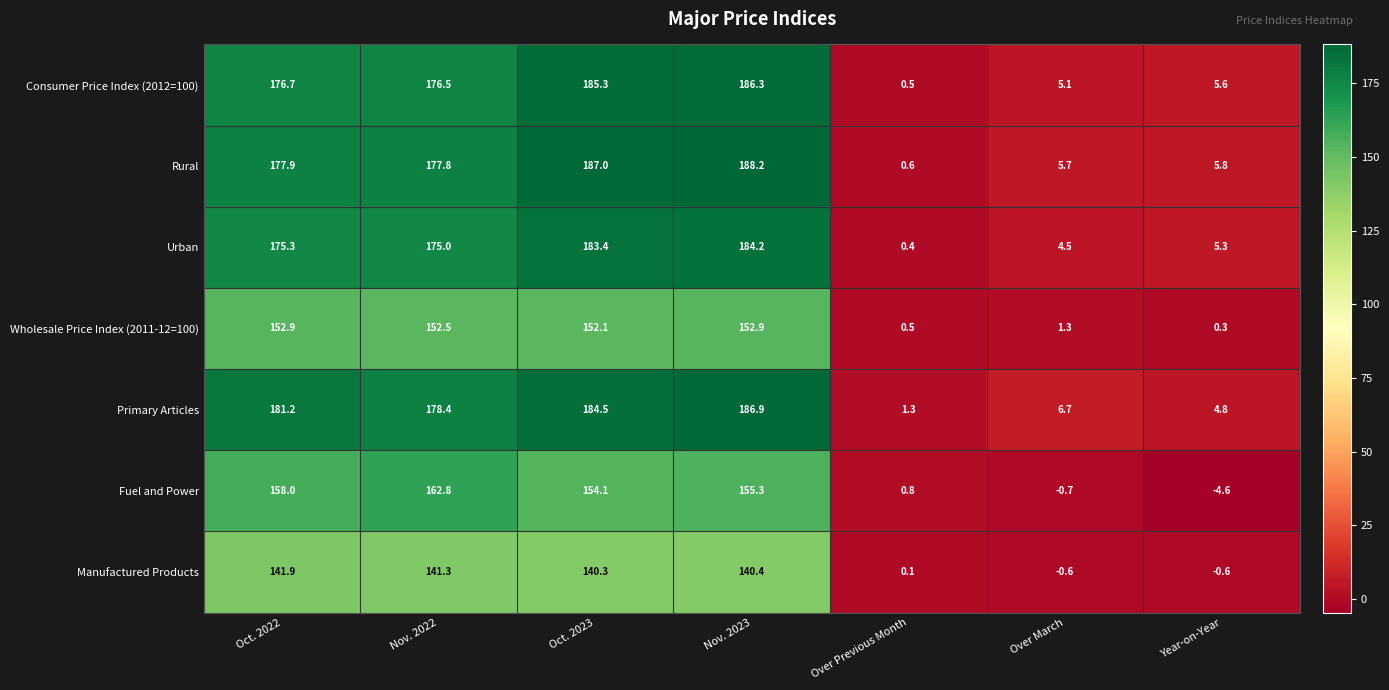

What is the total value across all series at Oct. 2023?

1186.7